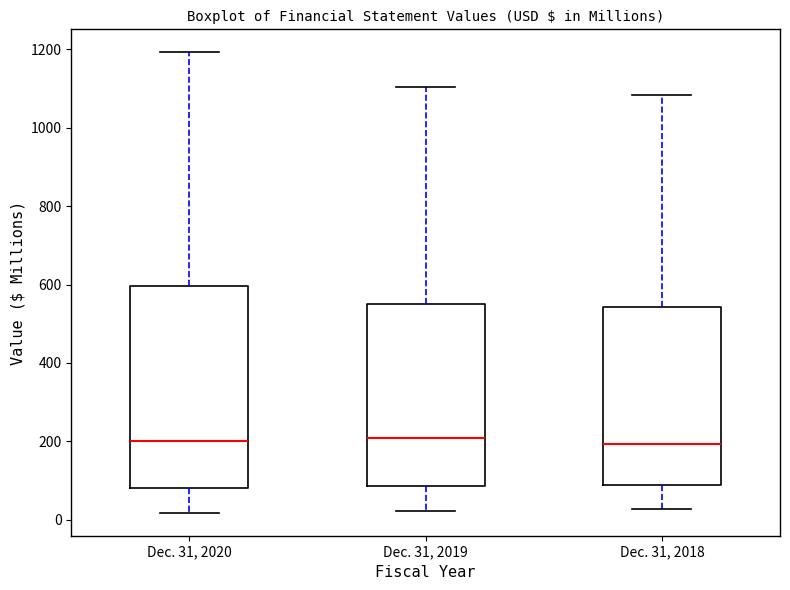

Which box is the tallest, from its lower edge to its upper edge?

Dec. 31, 2020